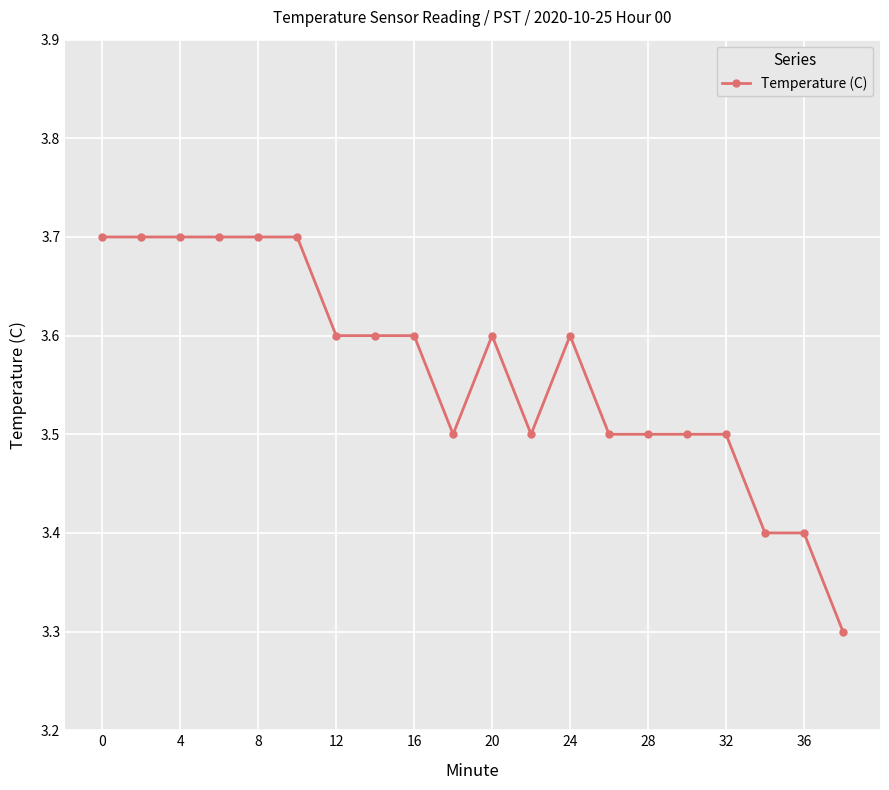

What is the minimum value shown in the chart?

3.3